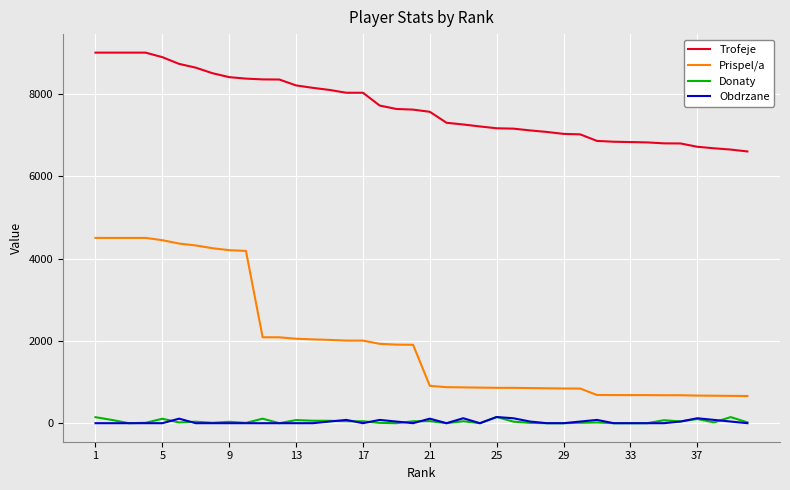

True or false: Trofeje and Obdrzane intersect in this chart.

False